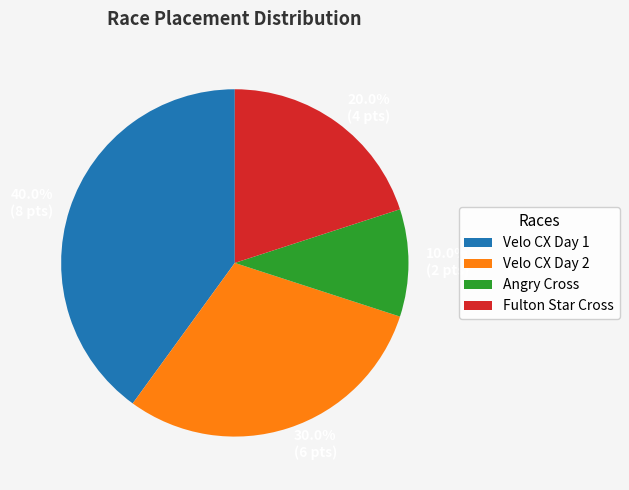

Is Fulton Star Cross the majority of the pie?

No